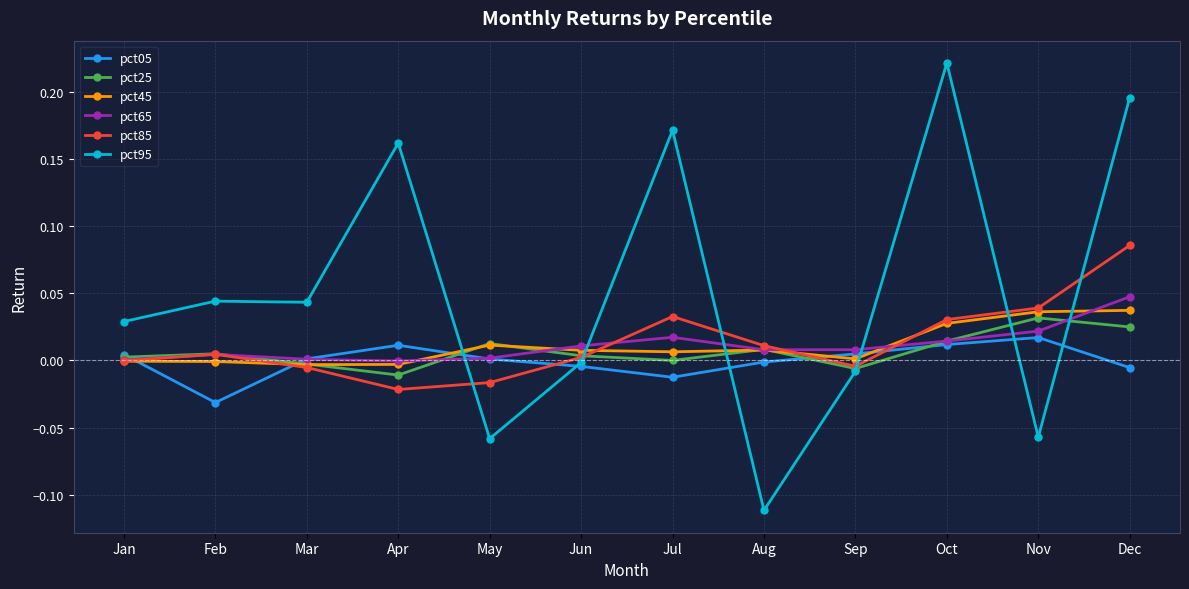

The value of pct25 at Jul is 0.0. True or false?

True